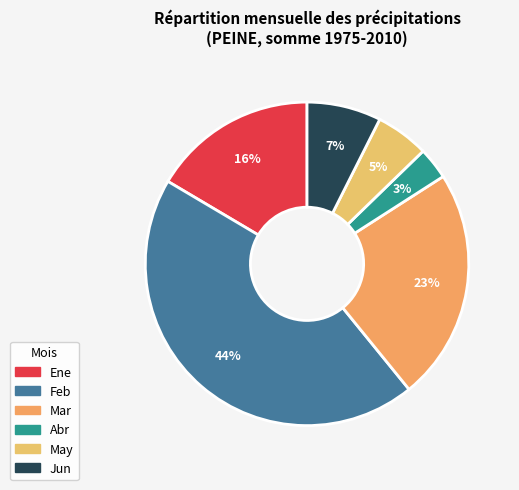

How many slices are in this pie chart?

6